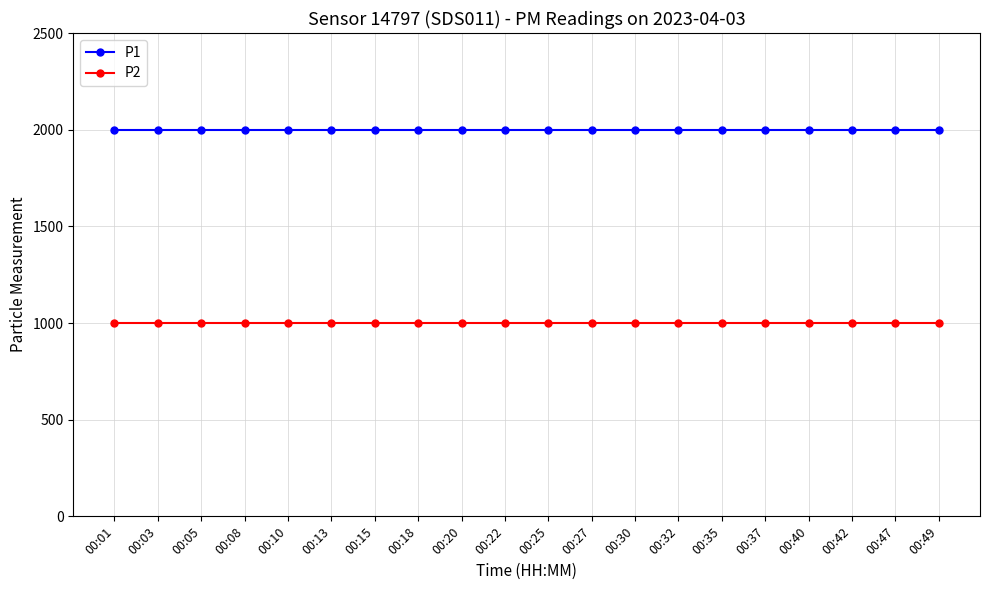

Does the chart have visible grid lines?

Yes